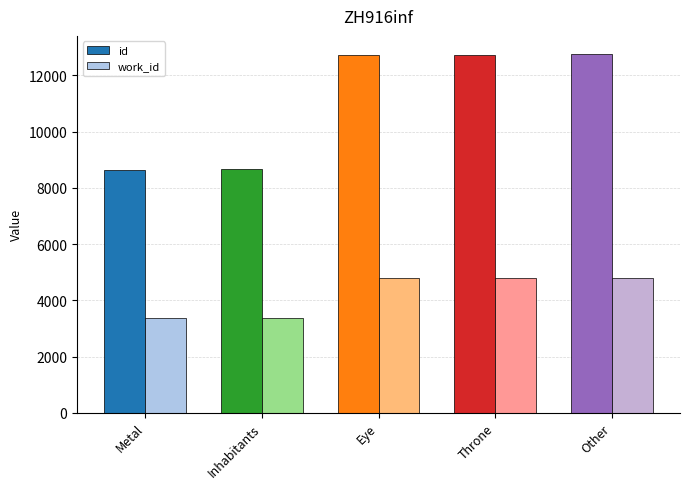

Rank the series by their maximum value, from lowest to highest.

work_id, id